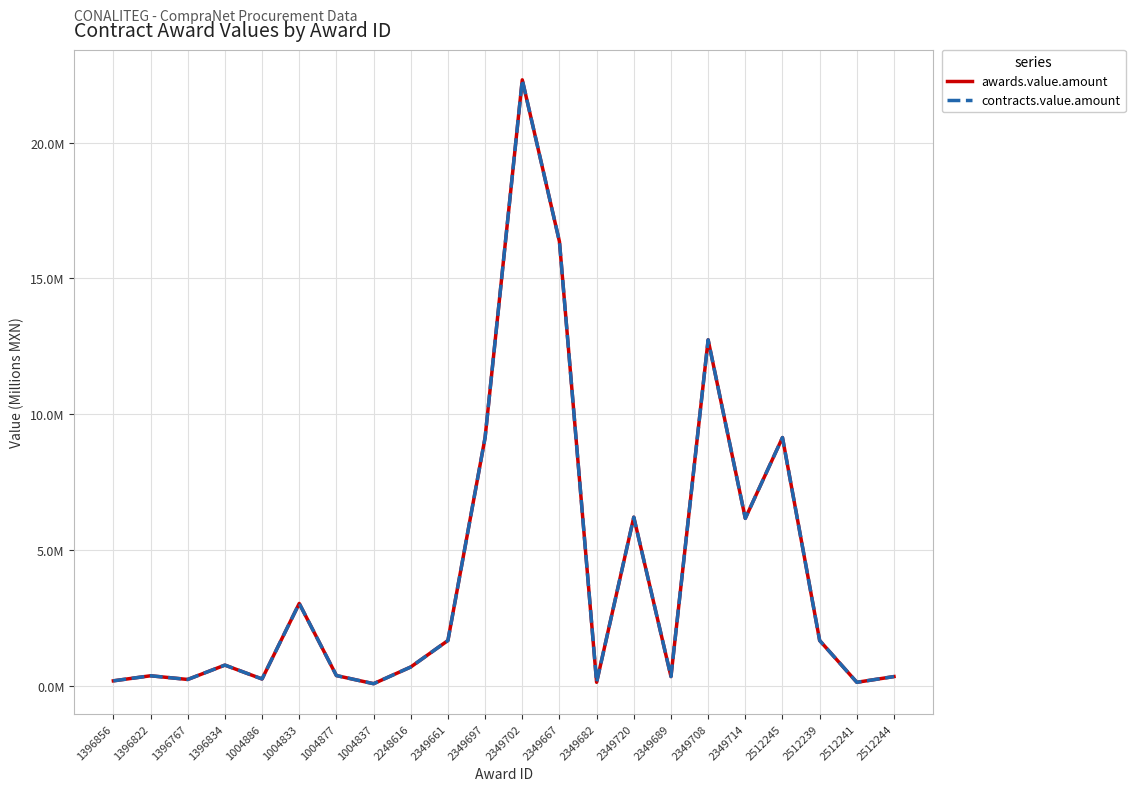

How many interior local valleys does the contracts.value.amount series have?

7